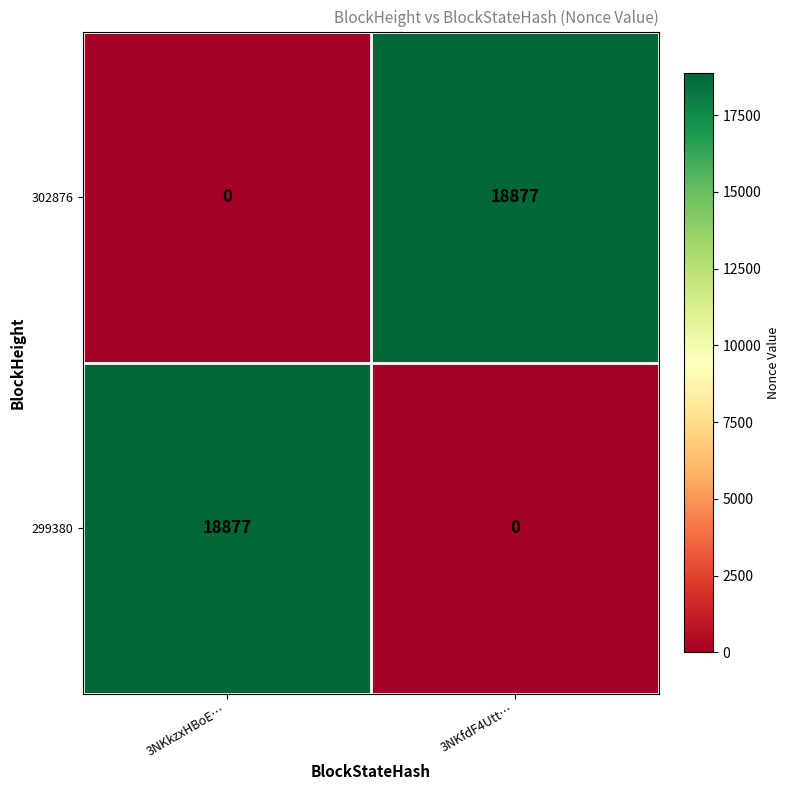

At how many categories does at least one series exceed 12597?

2